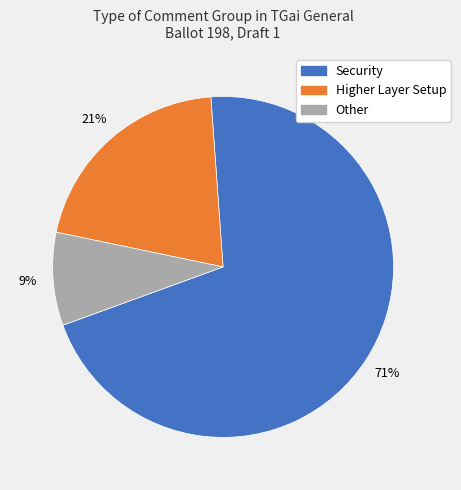

How many segments does this pie chart have?

3